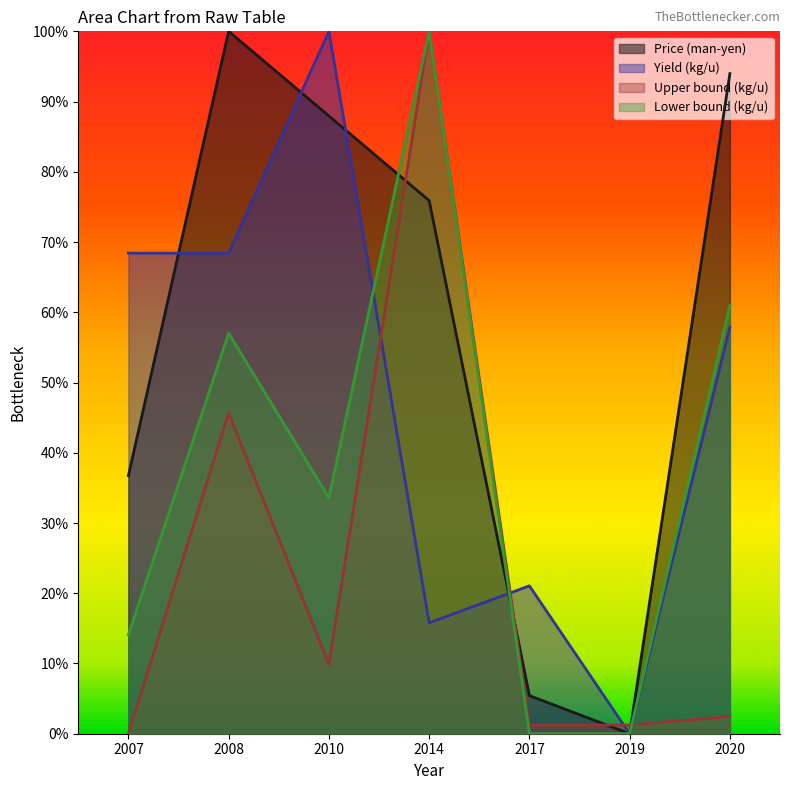

Which series has the largest total across all categories?

Price (man-yen)